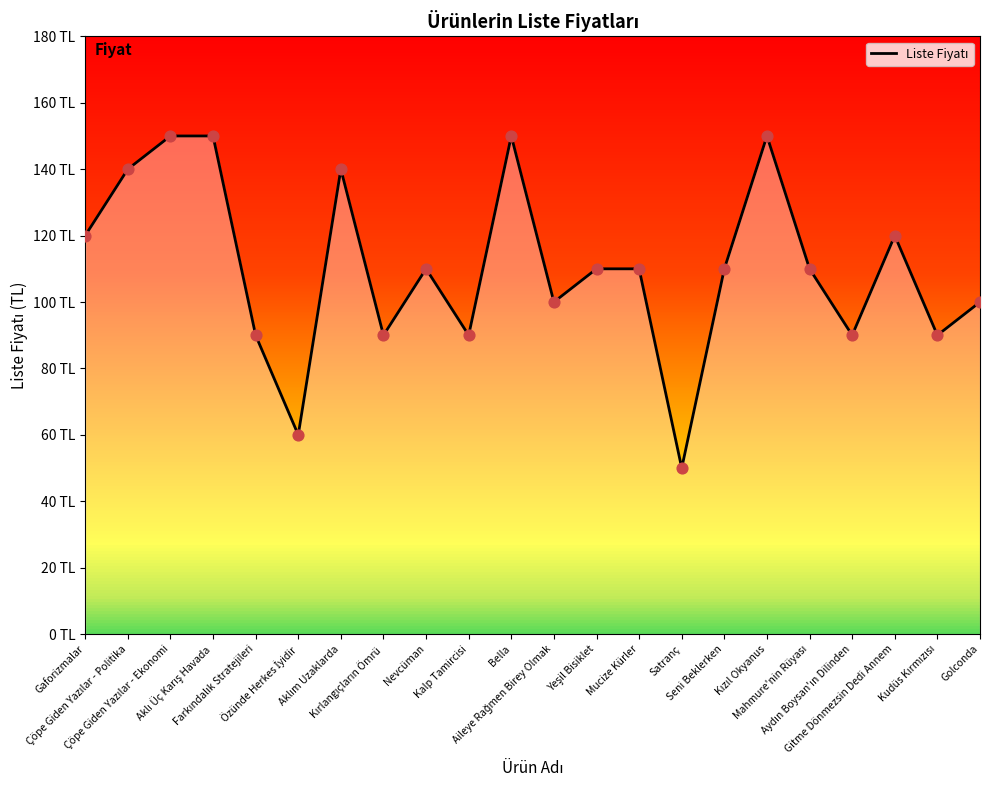

What is the change in value from Kızıl Okyanus to Mahmure'nin Rüyası?

-40